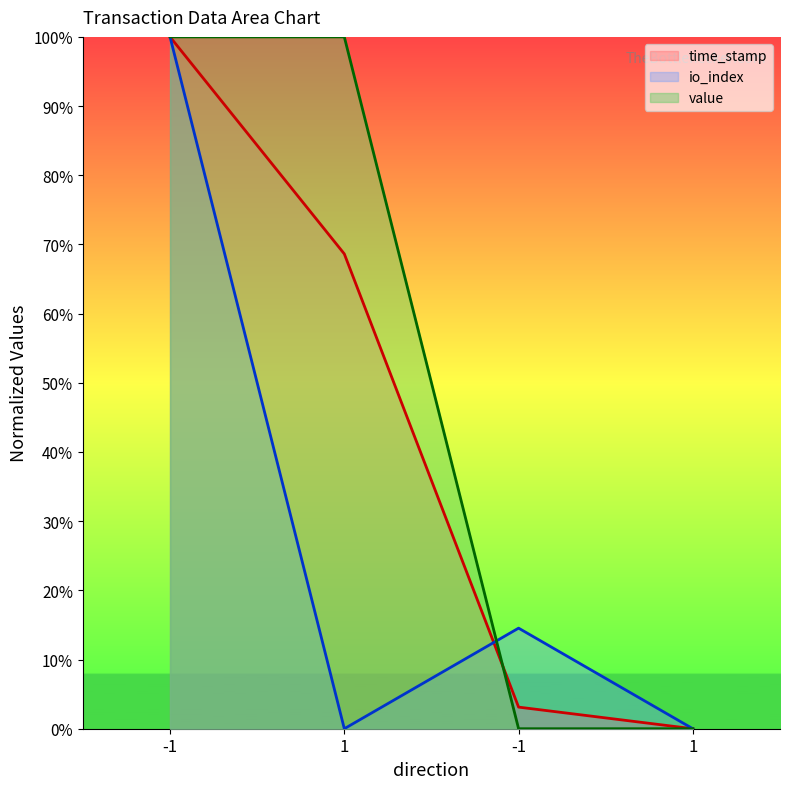

What is the total value across all series at -1?

3.0